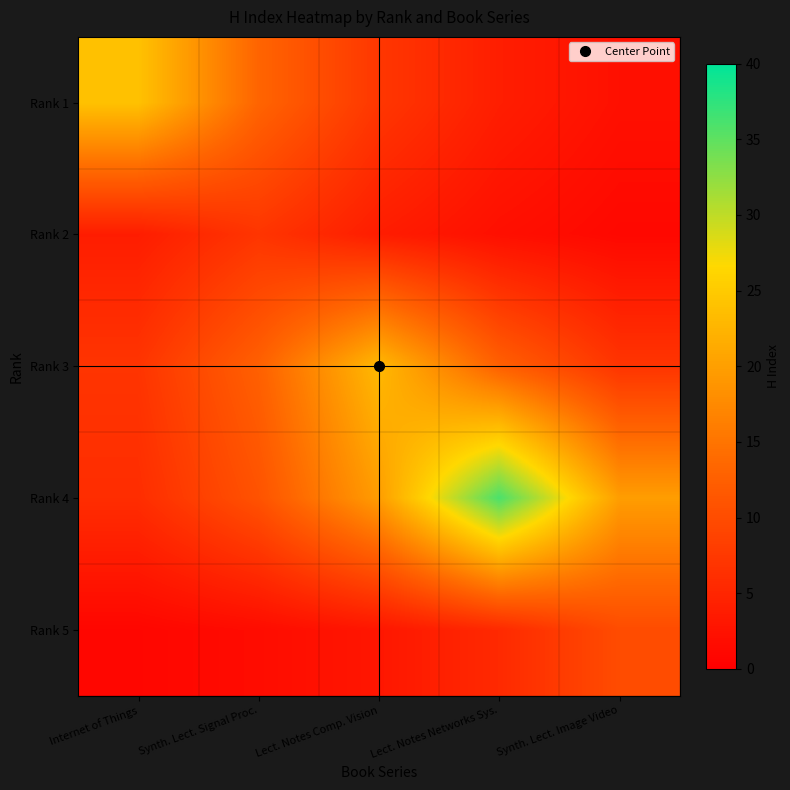

Which label corresponds to the largest value in the chart?

Lect. Notes Networks Sys.